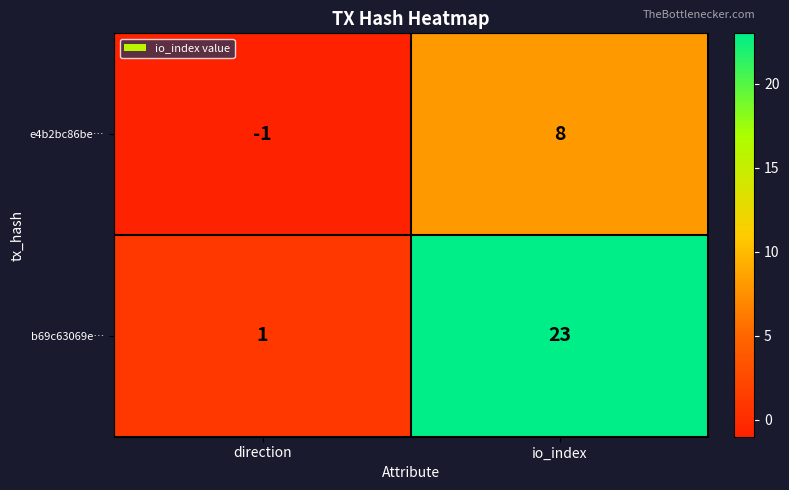

What is the spread (max minus min) of values at io_index?

15